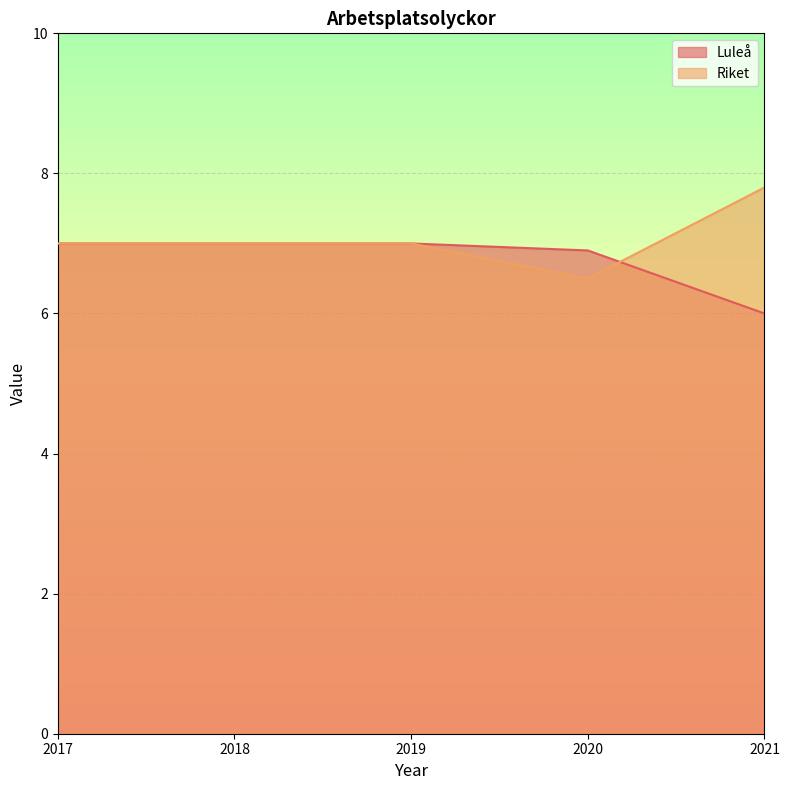

Rank the series by their maximum value, from highest to lowest.

Riket, Luleå